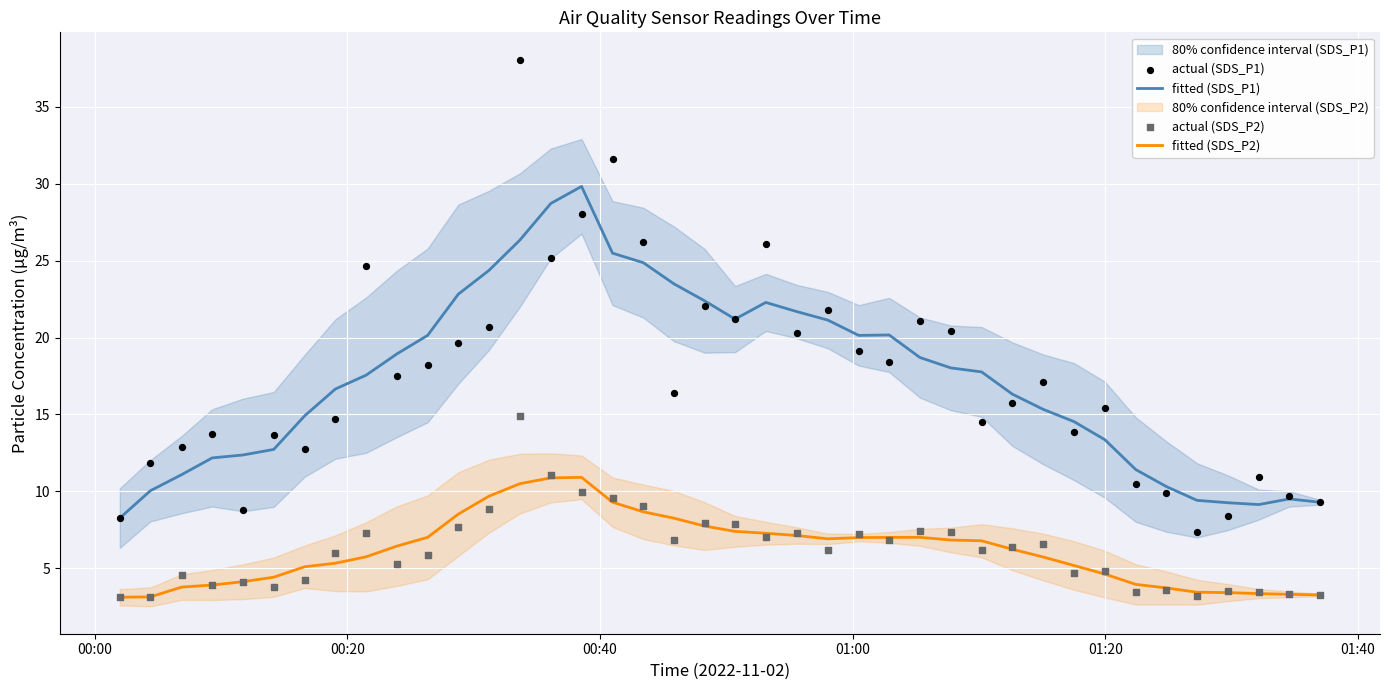

Which series reaches the maximum Y coordinate?

actual (SDS_P1)